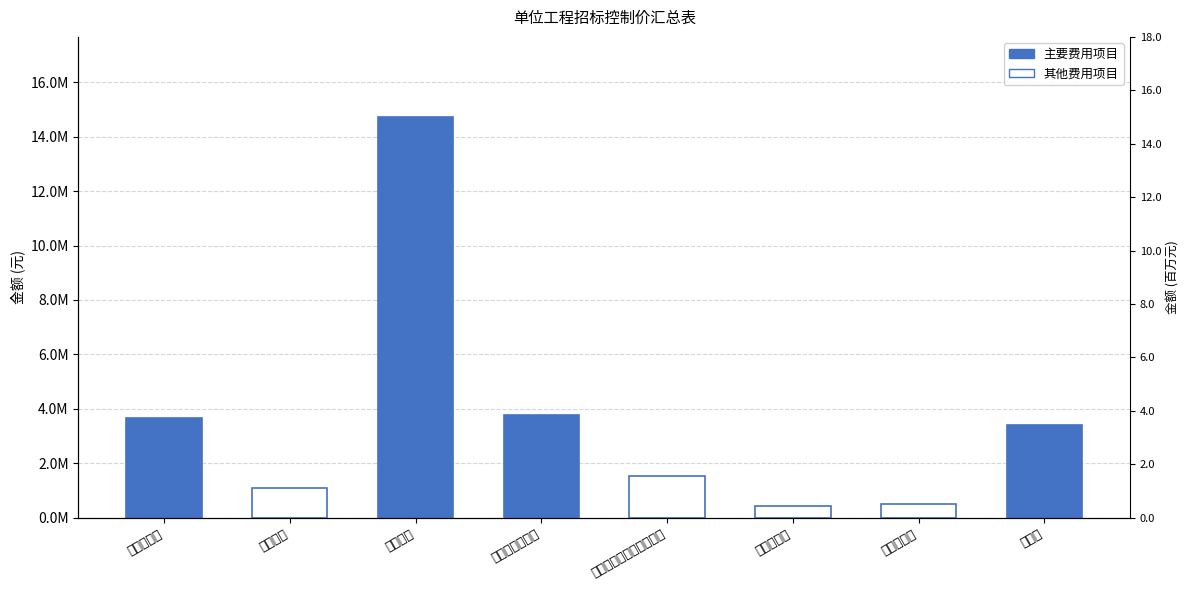

How many bars are there in total?

8